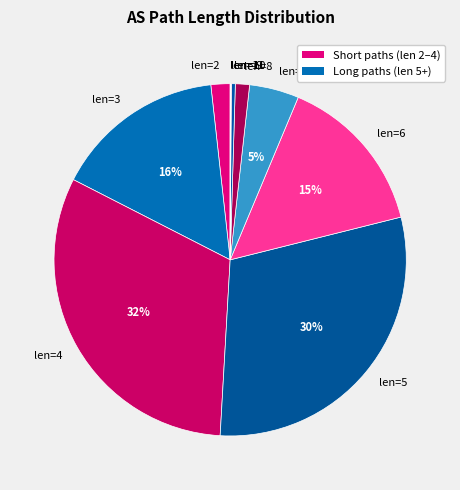

To the nearest percent, what portion does len=7 represent?

5%